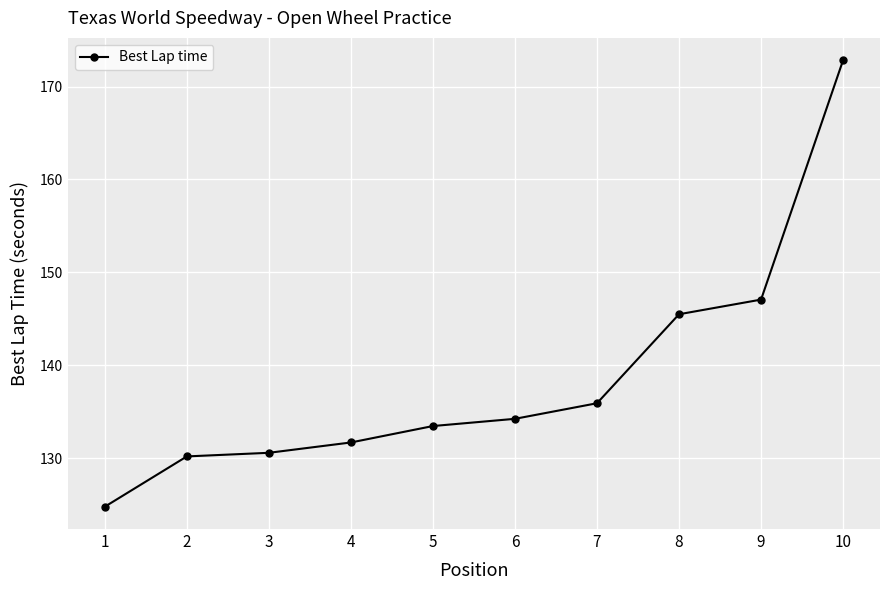

What is the sum of the values at 7 and 10?

308.8